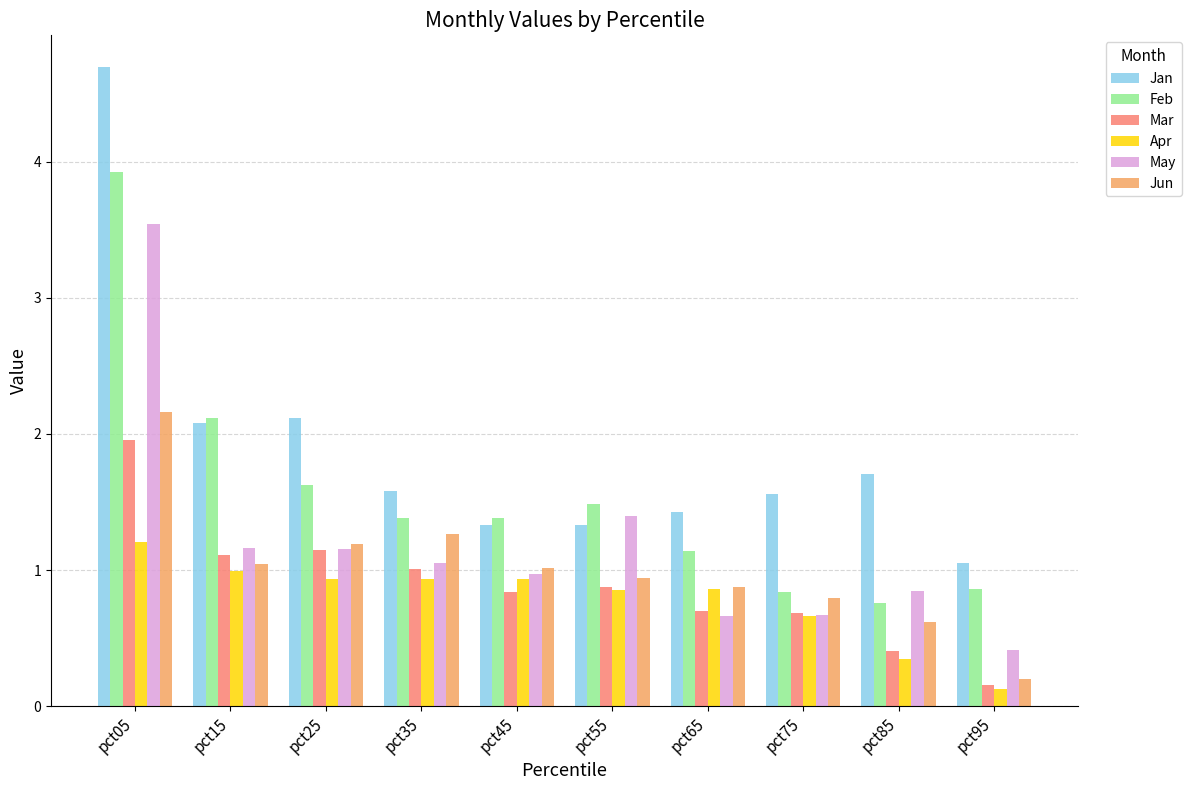

Reading right to left, what are all the values shown in this chart?

Jan: pct95=1.1	pct85=1.7	pct75=1.6	pct65=1.4	pct55=1.3	pct45=1.3	pct35=1.6	pct25=2.1	pct15=2.1	pct05=4.7
Feb: pct95=0.9	pct85=0.8	pct75=0.8	pct65=1.1	pct55=1.5	pct45=1.4	pct35=1.4	pct25=1.6	pct15=2.1	pct05=3.9
Mar: pct95=0.2	pct85=0.4	pct75=0.7	pct65=0.7	pct55=0.9	pct45=0.8	pct35=1.0	pct25=1.1	pct15=1.1	pct05=2.0
Apr: pct95=0.1	pct85=0.4	pct75=0.7	pct65=0.9	pct55=0.9	pct45=0.9	pct35=0.9	pct25=0.9	pct15=1.0	pct05=1.2
May: pct95=0.4	pct85=0.8	pct75=0.7	pct65=0.7	pct55=1.4	pct45=1.0	pct35=1.1	pct25=1.2	pct15=1.2	pct05=3.5
Jun: pct95=0.2	pct85=0.6	pct75=0.8	pct65=0.9	pct55=0.9	pct45=1.0	pct35=1.3	pct25=1.2	pct15=1.0	pct05=2.2